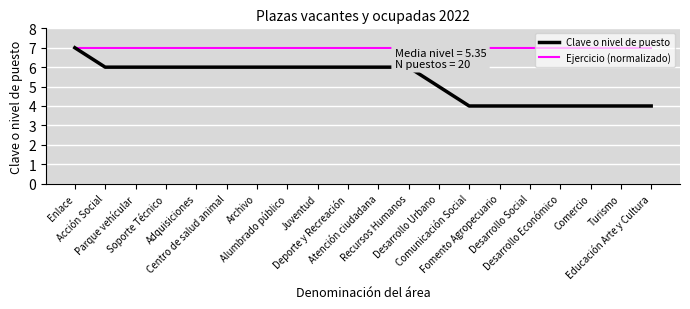

Is it true that Clave o nivel de puesto equals 6 at Desarrollo Económico?

False